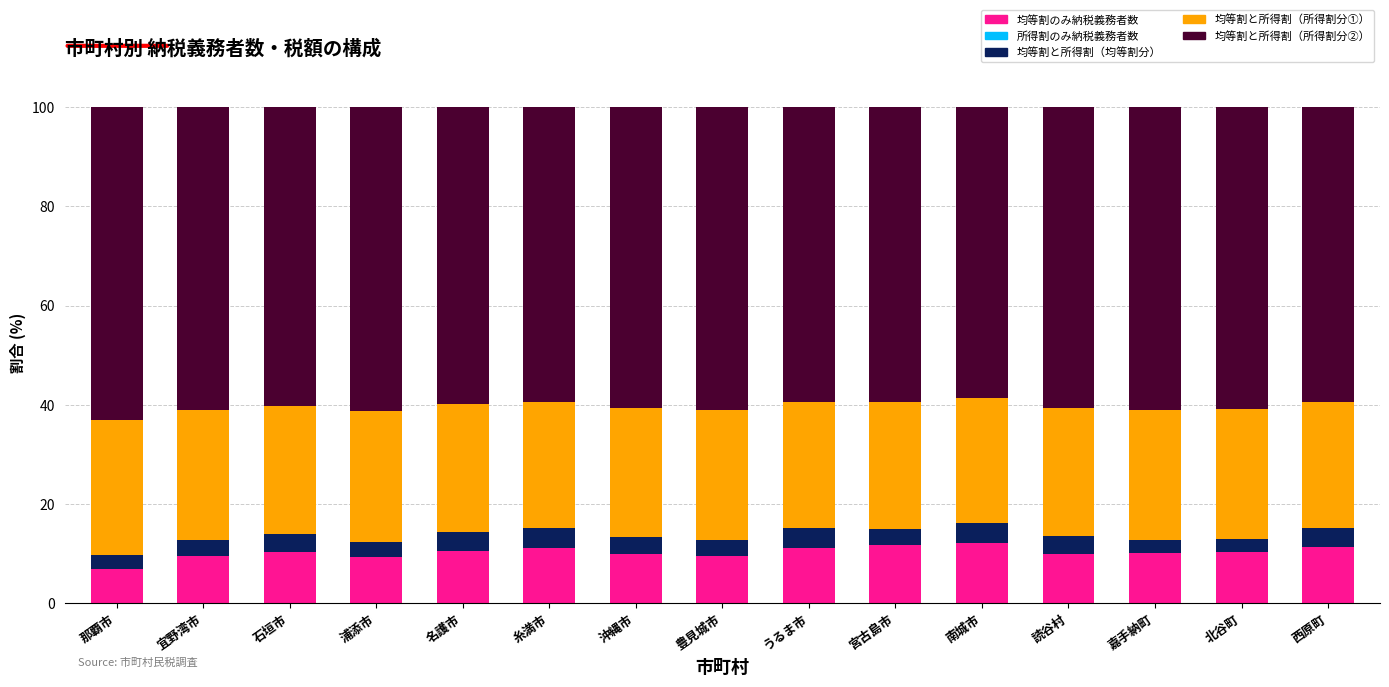

Is it true that 均等割のみ納税義務者数 equals 10.0 at 沖縄市?

True